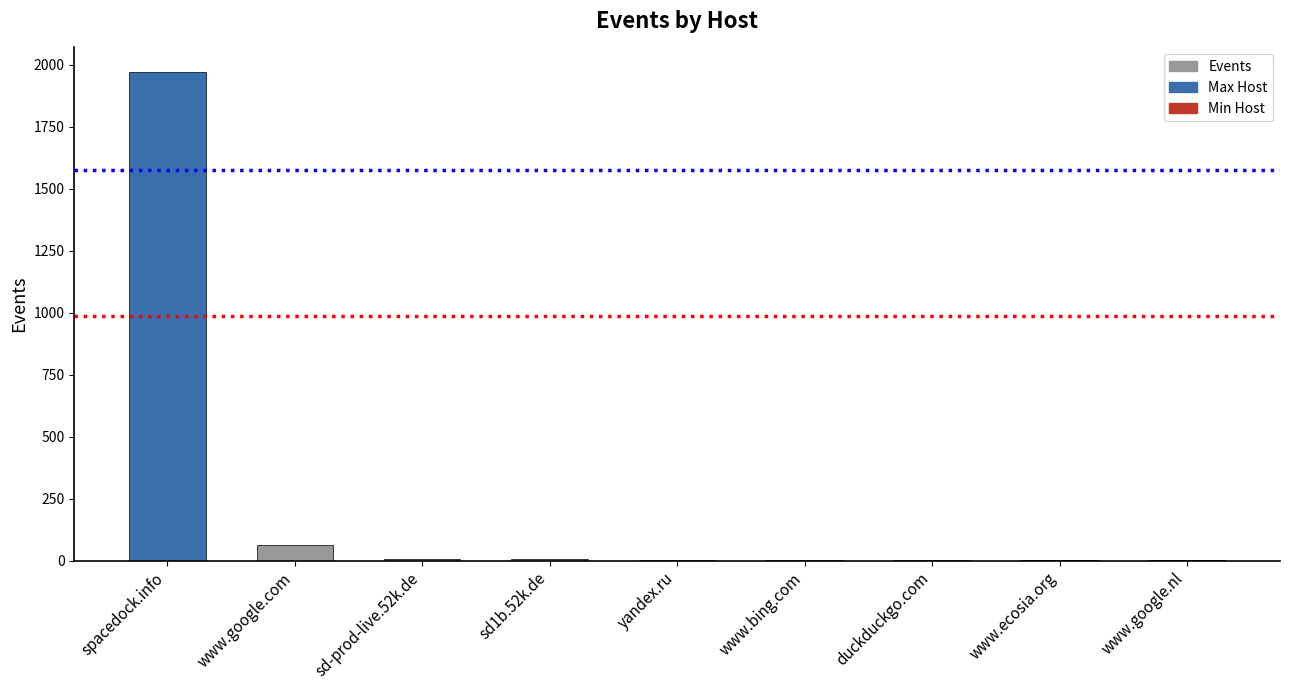

At which category does the chart reach its peak across all series?

spacedock.info